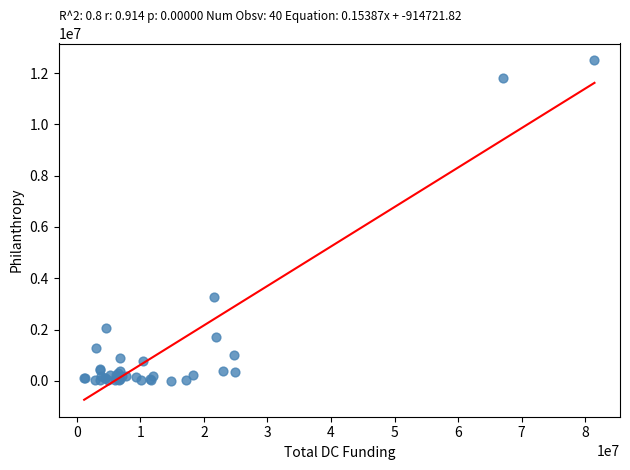

What Y value in the scatter plot is closest to 6247607?

3256098